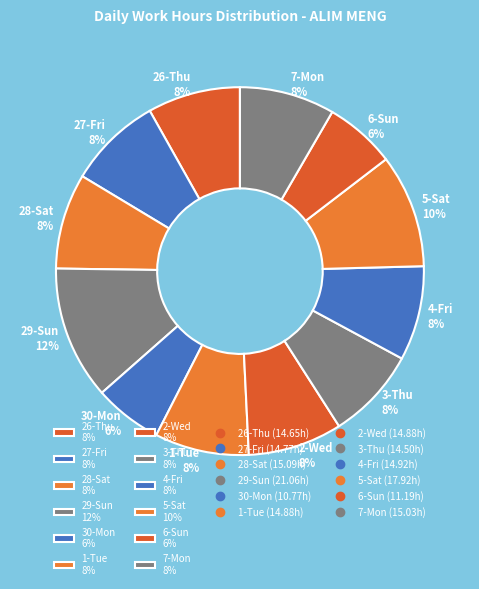

Combined, do 6-Sun 6% and 5-Sat 10% account for over 50%?

No